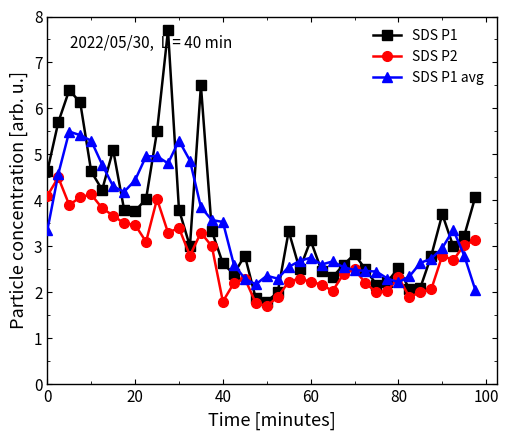

What is the maximum value shown in the chart?

7.7